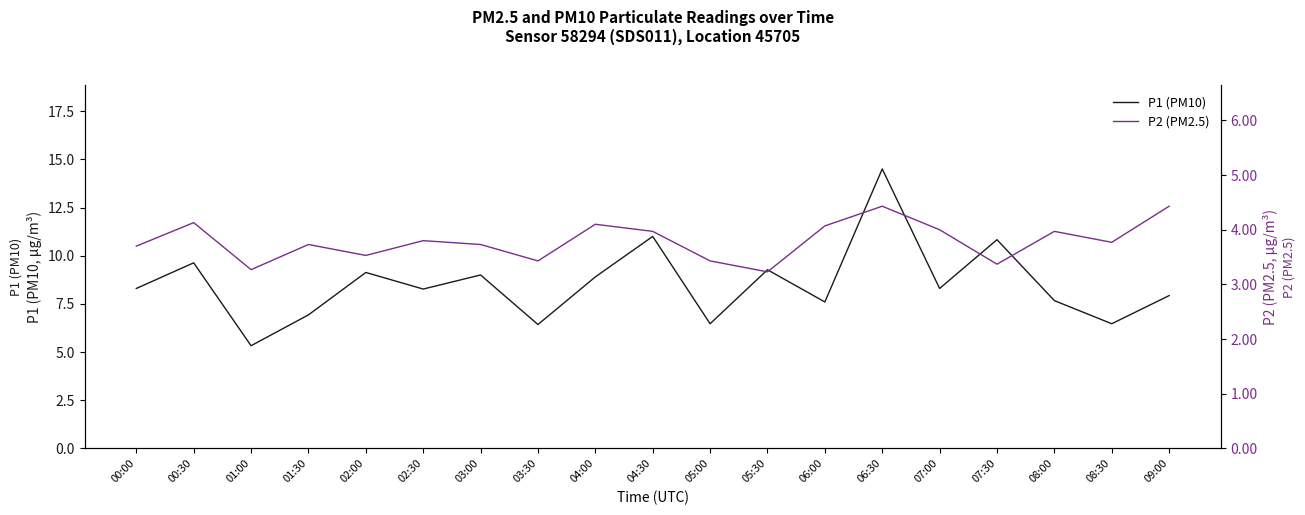

Where does the P1 (PM10) series first go above 8?

00:00